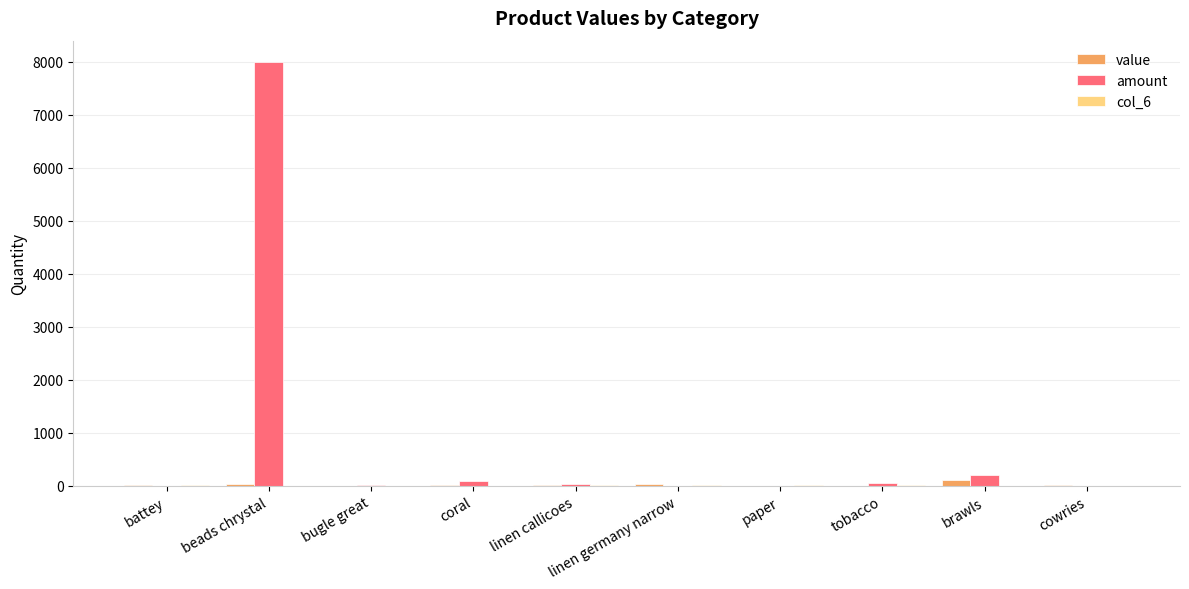

What is the approximate value of value at brawls?

100